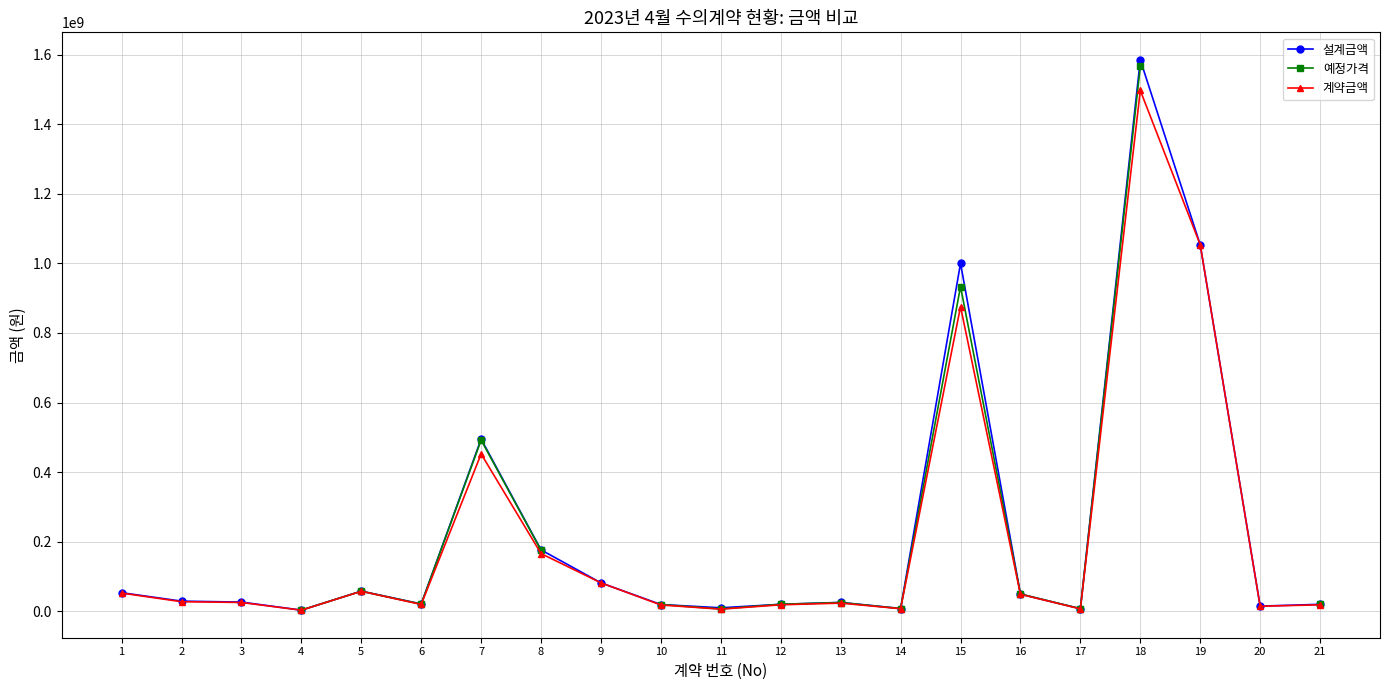

How many data points does each series have?

21